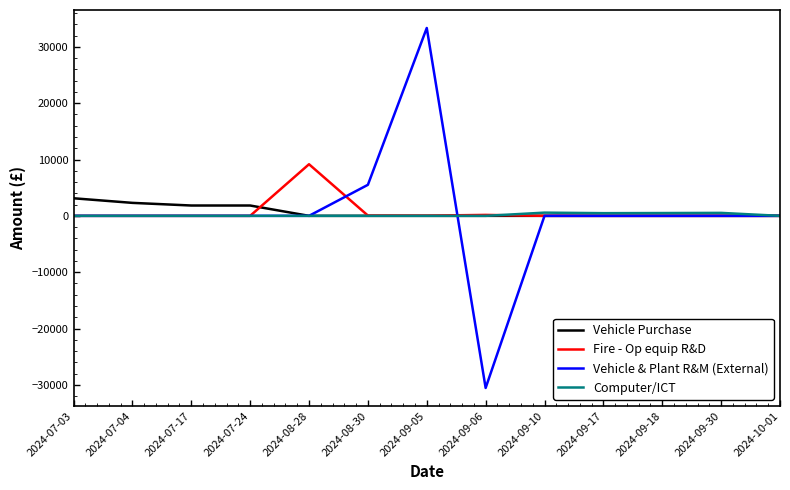

What is the sum of all Vehicle & Plant R&M (External) values?

8307.5